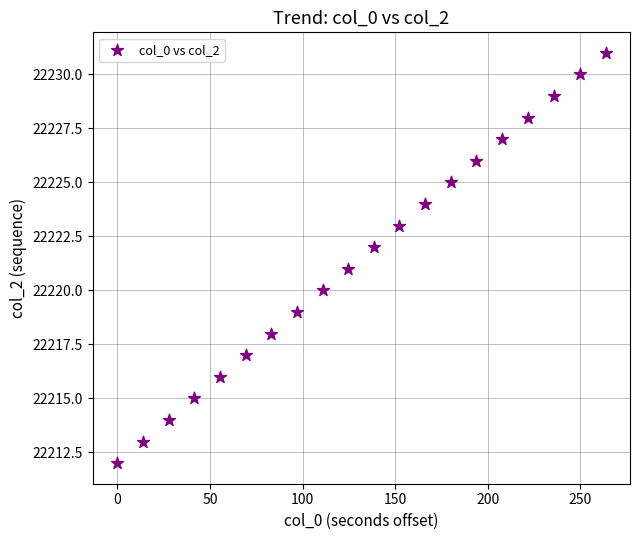

What is the range of Y values (max minus min)?

19